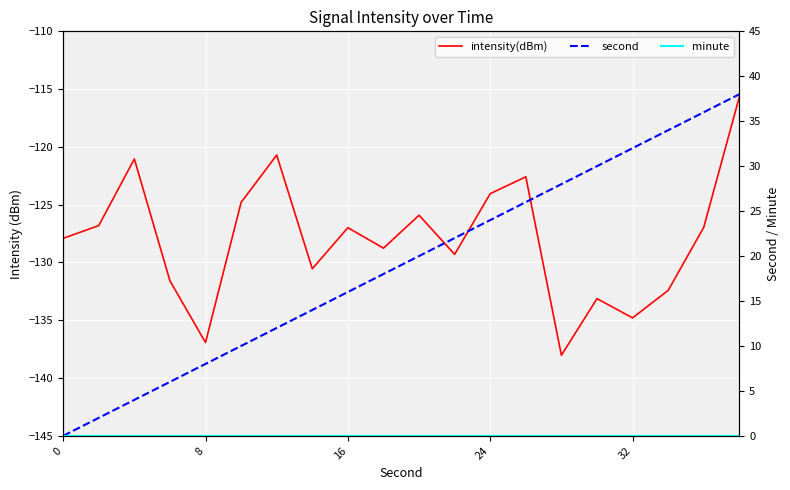

Is the value of second at 10 greater than the value of intensity(dBm) at 5?

Yes